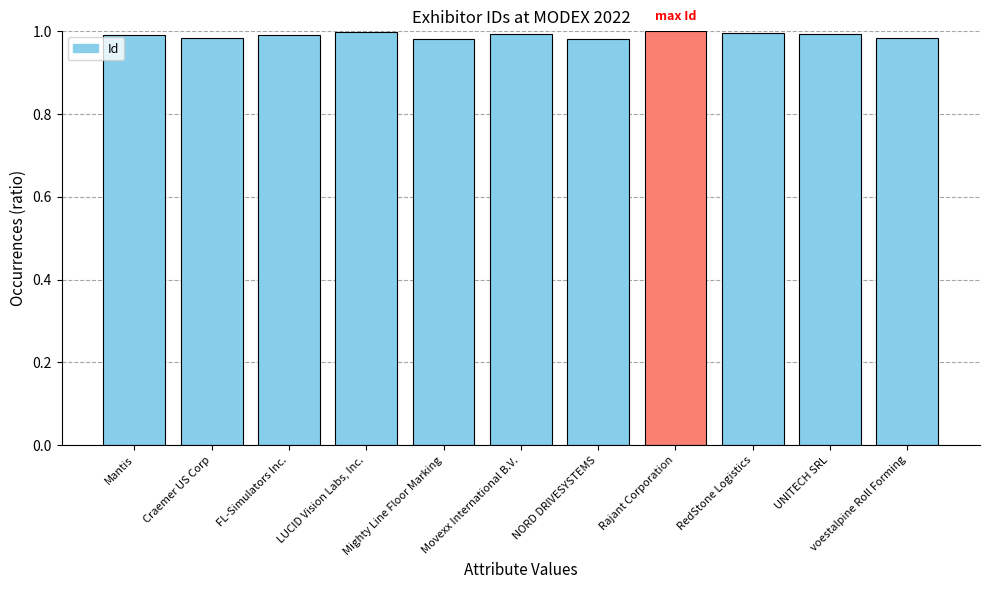

What position from the right is LUCID Vision Labs, Inc.?

8